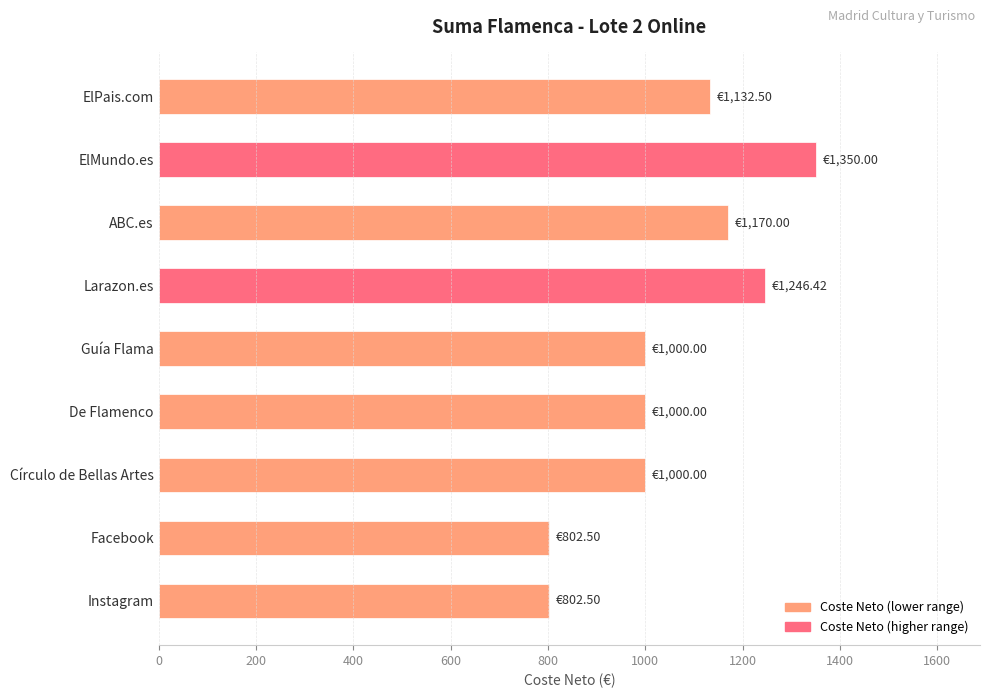

At which category does the chart reach its peak across all series?

ElMundo.es